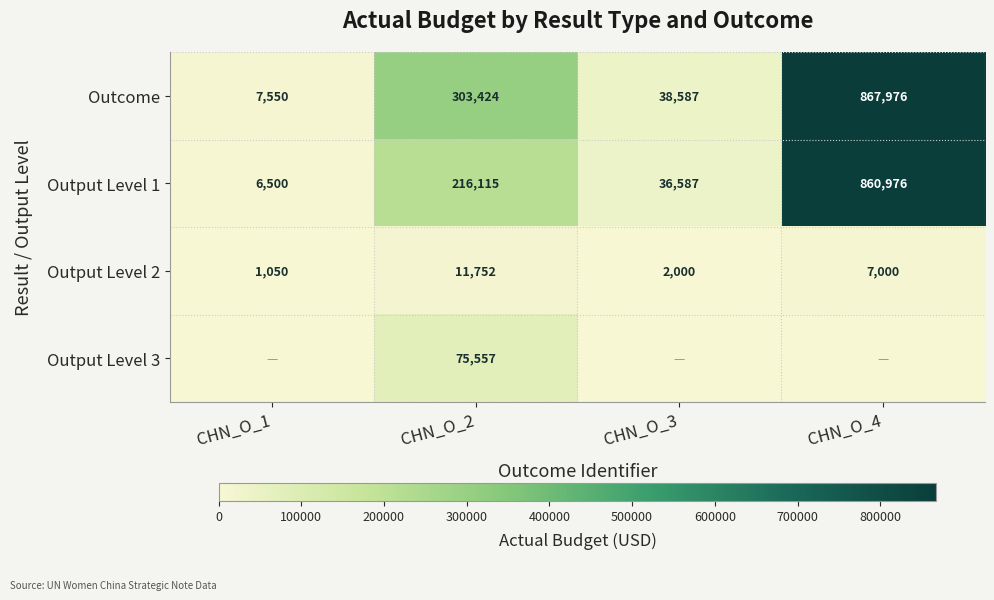

At which label is Output Level 2 closest to 6401?

CHN_O_4